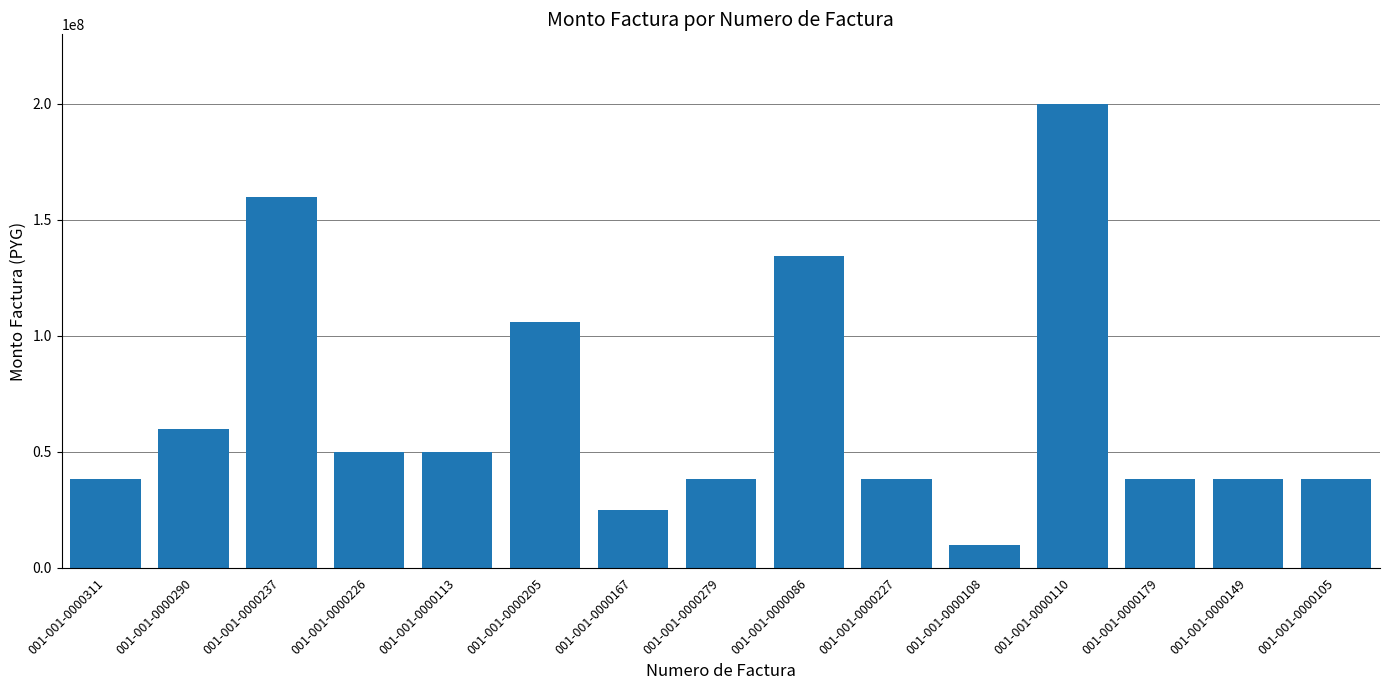

What is the ratio of the value at 001-001-0000113 to the value at 001-001-0000179?

1.3